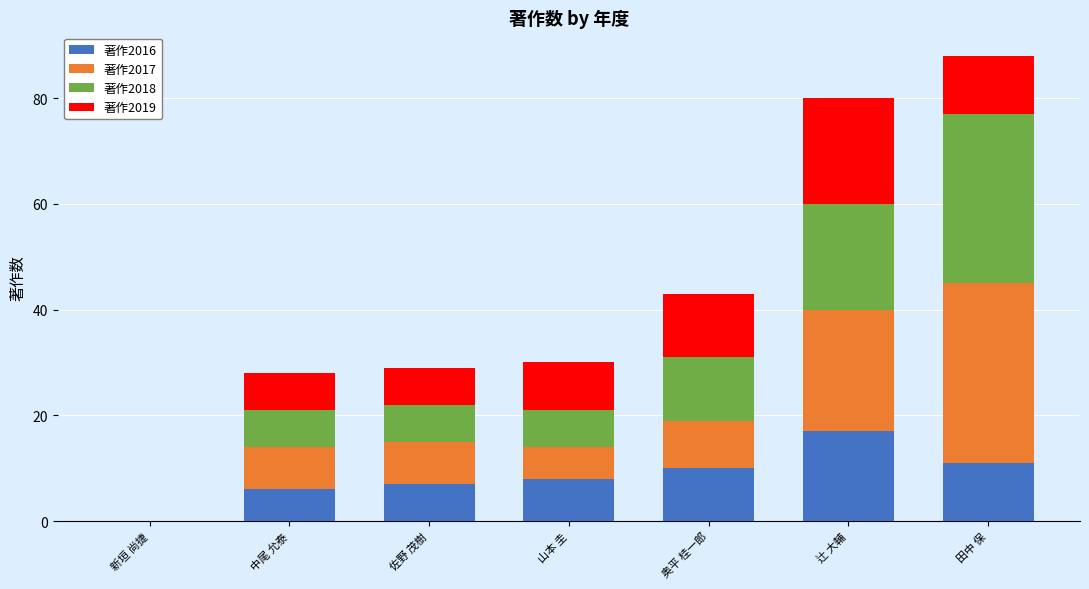

Are the bars grouped side by side (vs. stacked)?

No